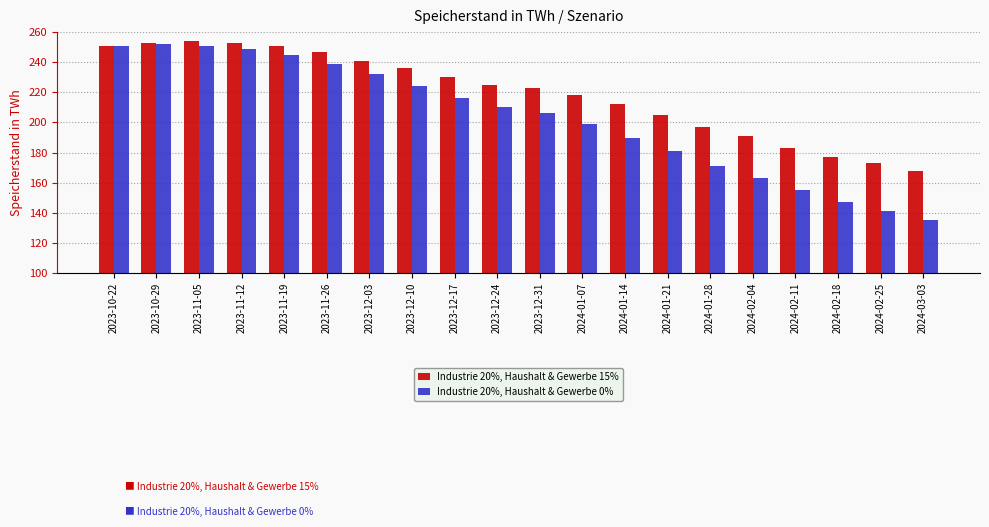

The value of Industrie 20%, Haushalt & Gewerbe 15% at 2023-12-31 is 223. True or false?

True